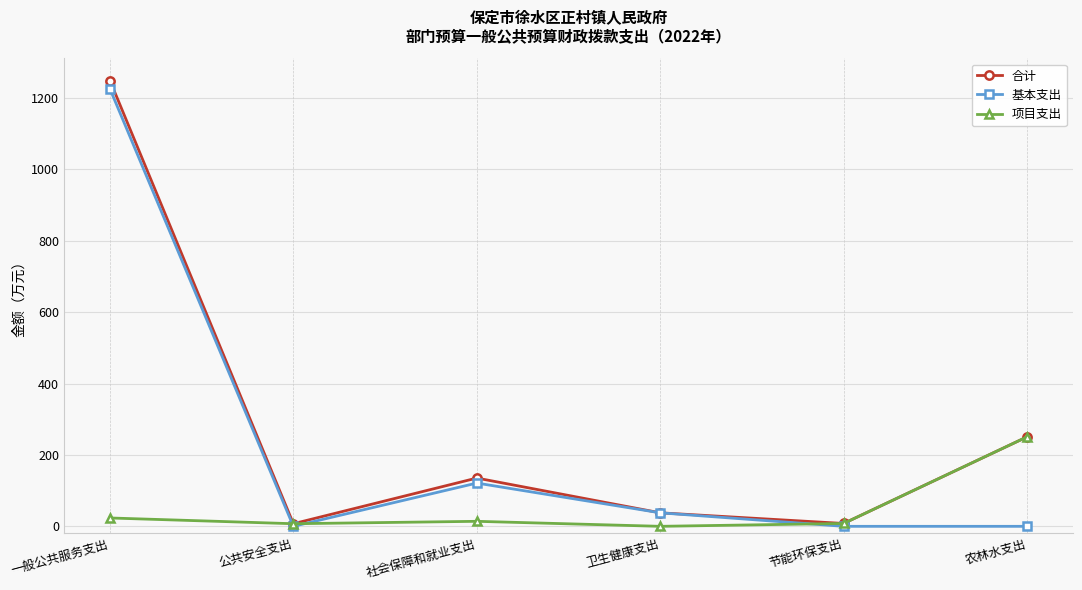

How many values in the 基本支出 series are below 37?

3